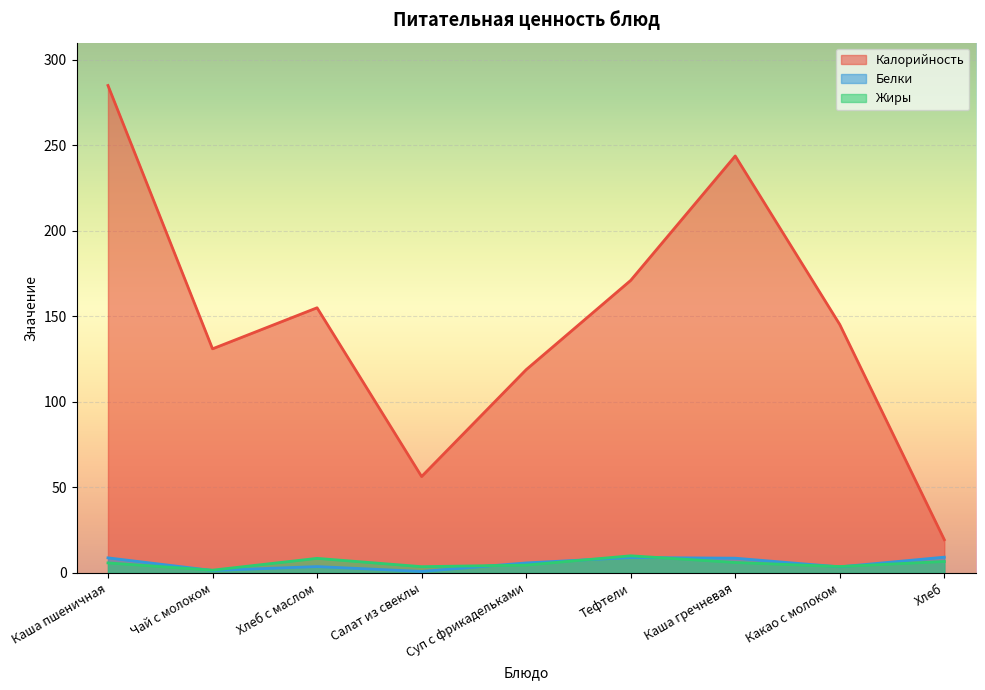

What position from the right is Какао с молоком?

2